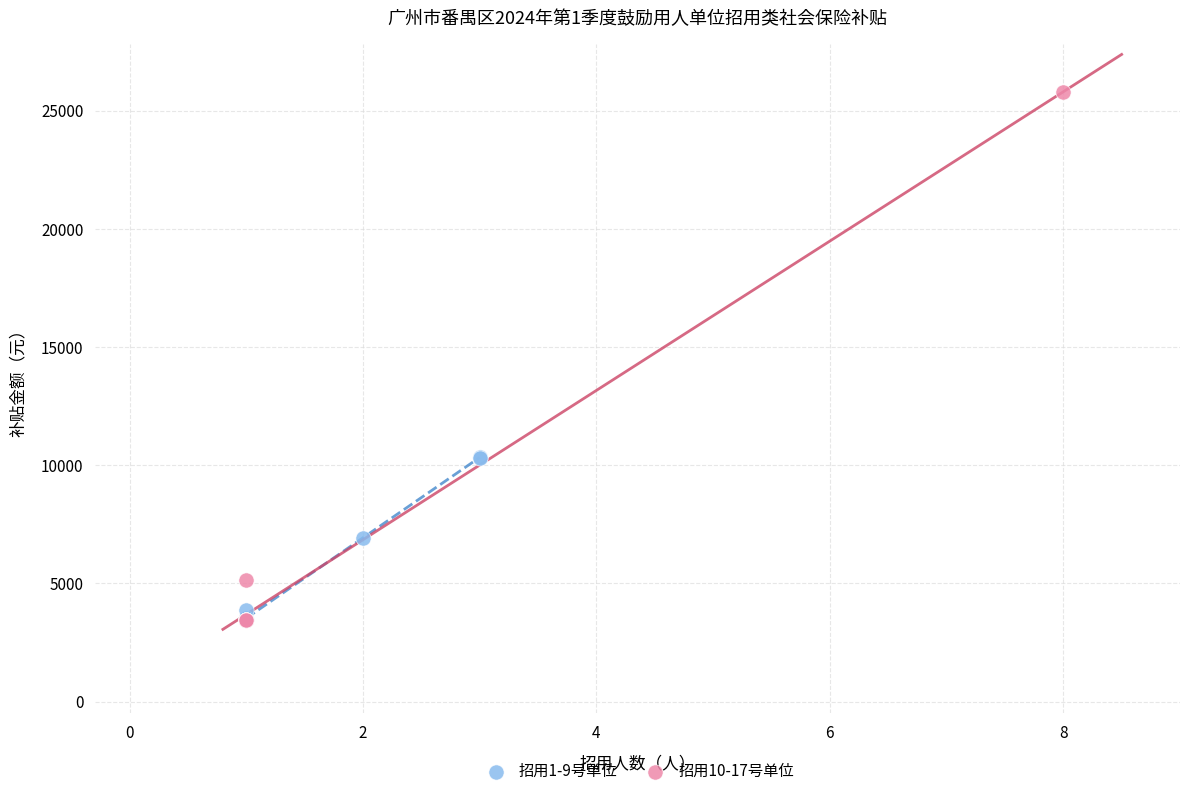

Which series contains the highest Y value?

招用10-17号单位